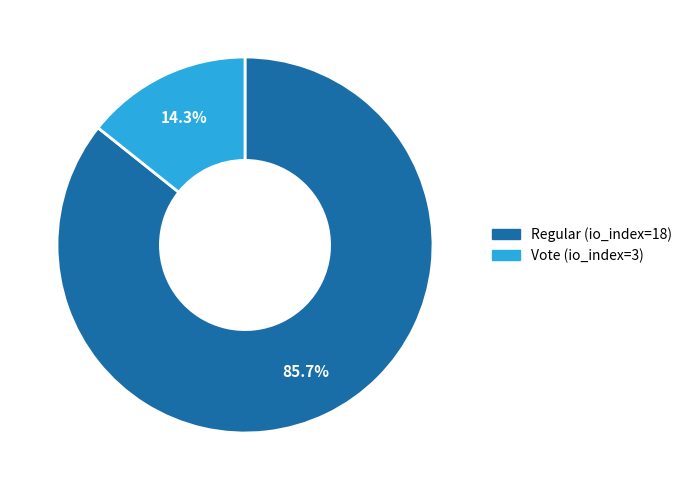

Is it true that Vote (io_index=3) is 25% of the pie?

False